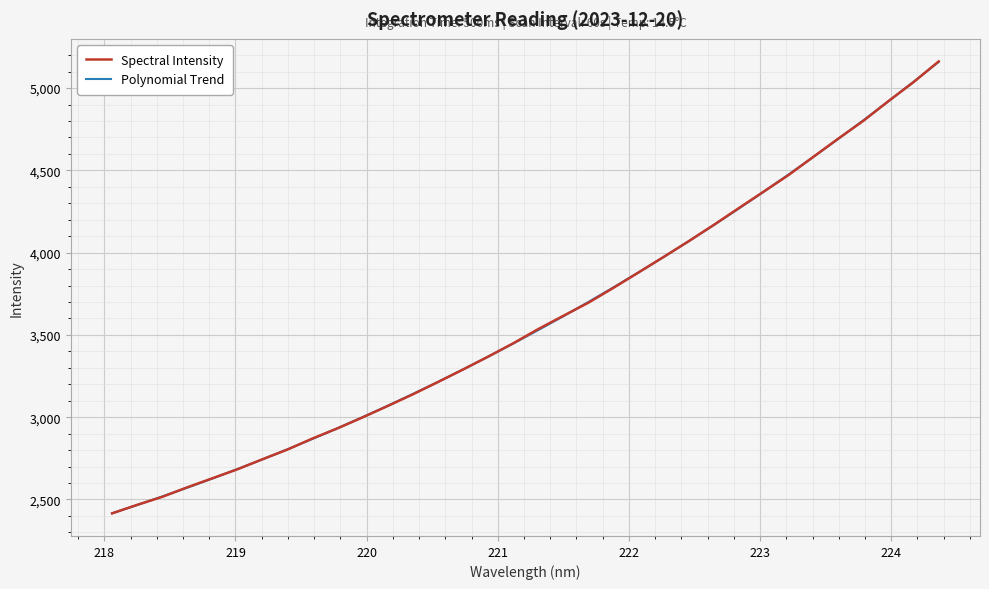

Which series has the widest spread of values?

Spectral Intensity